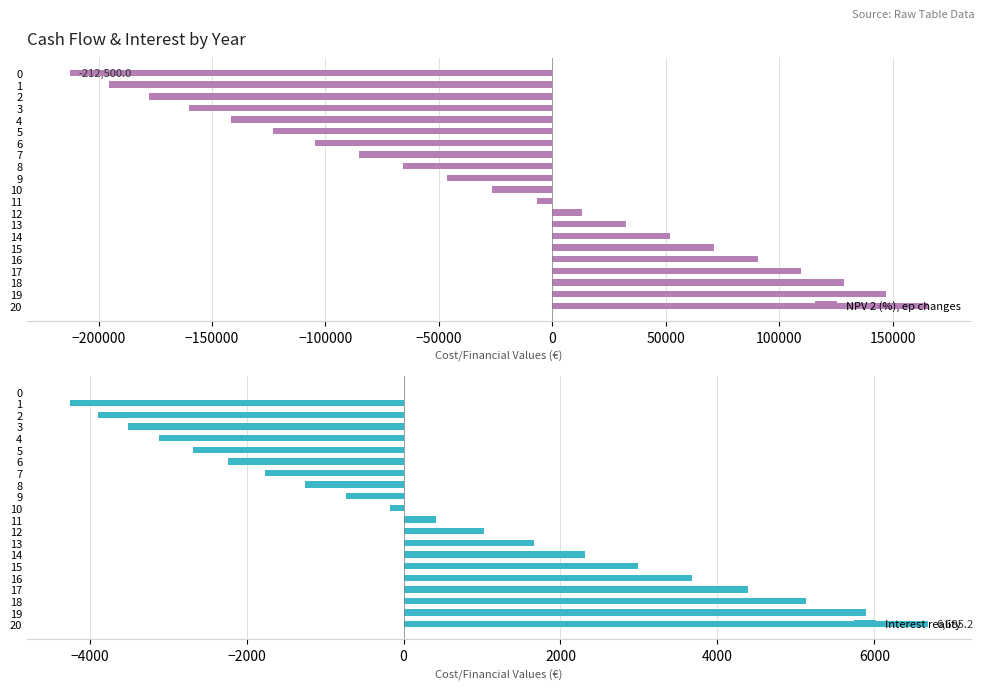

Rank the categories by NPV 2 (%), ep changes value from highest to lowest.

20, 19, 18, 17, 16, 15, 14, 13, 12, 11, 10, 9, 8, 7, 6, 5, 4, 3, 2, 1, 0